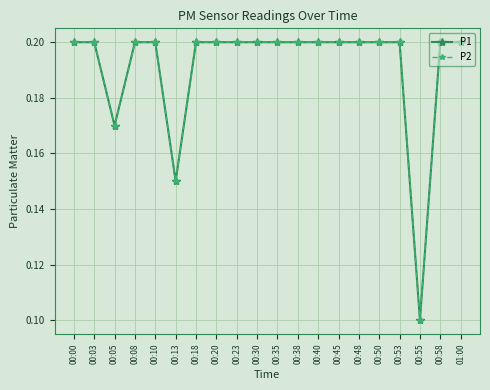

Is this an area chart (filled region under the line)?

No